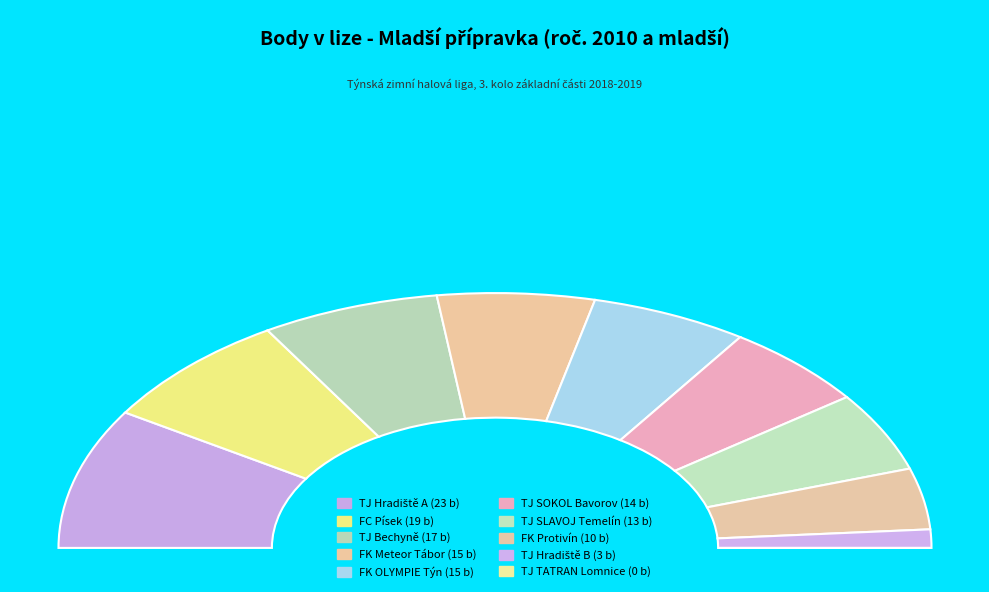

To the nearest percent, what is the combined percentage of FK Meteor Tábor and TJ SLAVOJ Temelín?

22%